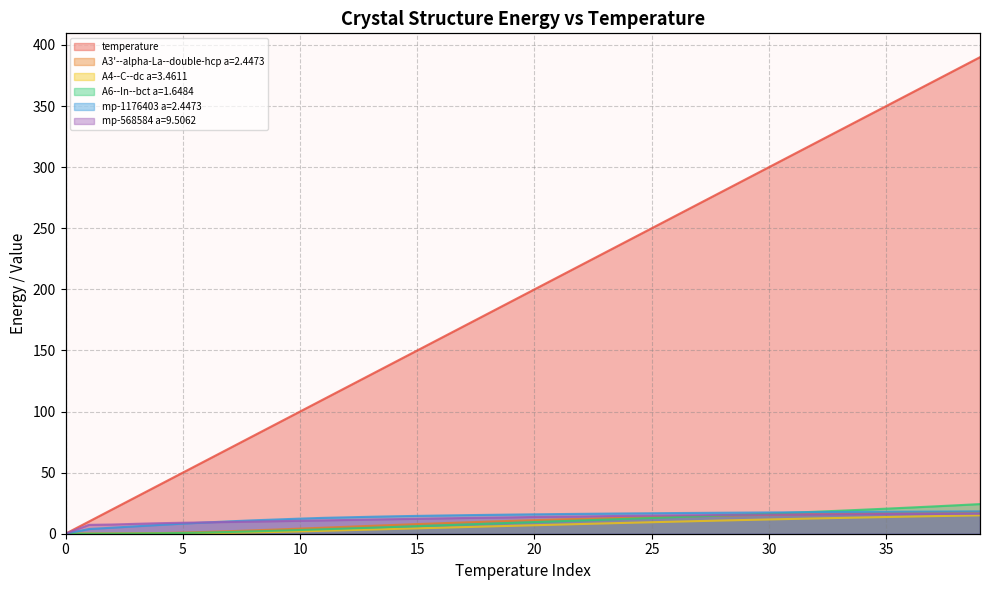

Reading left to right, transcribe all the data shown in this chart.

temperature: 0.0	10.0	20.0	30.0	40.0	50.0	60.0	70.0	80.0	90.0	100.0	110.0	120.0	130.0	140.0	150.0	160.0	170.0	180.0	190.0	200.0	210.0	220.0	230.0	240.0	250.0	260.0	270.0	280.0	290.0	300.0	310.0	320.0	330.0	340.0	350.0	360.0	370.0	380.0	390.0
A3'--alpha-La--double-hcp a=2.4473: 0.0	0.0	0.1	0.2	0.5	0.9	1.5	2.1	2.7	3.4	4.2	4.9	5.7	6.4	7.2	7.9	8.6	9.2	9.9	10.5	11.1	11.6	12.2	12.7	13.2	13.6	14.0	14.4	14.8	15.2	15.5	15.9	16.2	16.5	16.7	17.0	17.3	17.5	17.7	17.9
A4--C--dc a=3.4611: 0.0	0.0	0.0	0.0	0.1	0.3	0.5	0.7	1.1	1.5	1.9	2.4	2.9	3.4	3.9	4.4	4.9	5.4	5.9	6.4	6.9	7.4	7.9	8.4	8.9	9.4	9.9	10.3	10.8	11.2	11.7	12.1	12.5	12.9	13.3	13.7	14.0	14.4	14.7	15.0
A6--In--bct a=1.6484: 0.0	0.0	0.1	0.2	0.4	0.6	1.0	1.4	1.9	2.5	3.0	3.6	4.2	4.9	5.5	6.2	6.9	7.5	8.2	8.9	9.5	10.2	10.9	11.5	12.2	12.9	13.6	14.3	15.0	15.7	16.5	17.2	18.0	18.8	19.6	20.5	21.4	22.3	23.3	24.3
mp-1176403 a=2.4473: 0.0	3.8	4.9	6.1	7.2	8.2	9.2	10.1	11.0	11.7	12.4	13.0	13.4	13.9	14.3	14.6	14.9	15.2	15.4	15.7	15.9	16.1	16.3	16.4	16.6	16.8	16.9	17.1	17.2	17.3	17.4	17.5	17.6	17.7	17.8	17.9	18.0	18.1	18.2	18.3
mp-568584 a=9.5062: 0.0	7.3	7.5	8.1	8.6	9.0	9.3	9.6	9.9	10.2	10.6	10.9	11.2	11.6	11.9	12.2	12.5	12.9	13.1	13.4	13.7	13.9	14.1	14.4	14.6	14.8	15.0	15.2	15.3	15.5	15.6	15.7	15.8	15.9	16.0	16.1	16.2	16.2	16.3	16.4